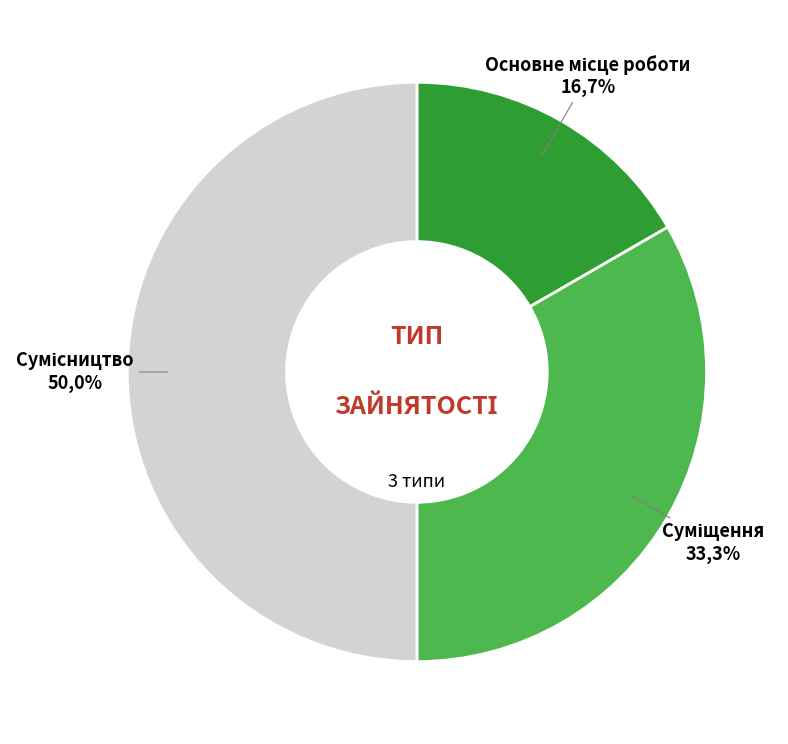

To the nearest percent, what percentage of the pie is Суміщення?

33%